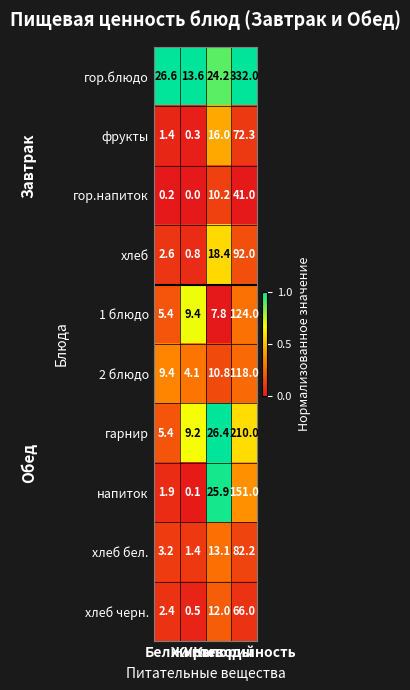

Rank the series by their maximum value, from lowest to highest.

гор.напиток, хлеб черн., фрукты, хлеб бел., хлеб, 2 блюдо, 1 блюдо, напиток, гарнир, гор.блюдо